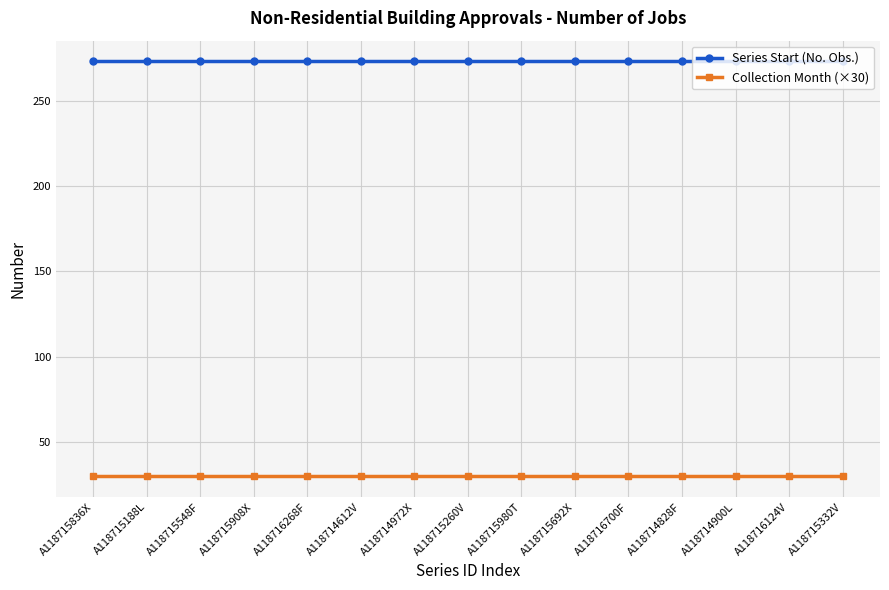

Reading left to right, extract all data points from this chart.

Series Start (No. Obs.): A118715836X=273	A118715188L=273	A118715548F=273	A118715908X=273	A118716268F=273	A118714612V=273	A118714972X=273	A118715260V=273	A118715980T=273	A118715692X=273	A118716700F=273	A118714828F=273	A118714900L=273	A118716124V=273	A118715332V=273
Collection Month (×30): A118715836X=30	A118715188L=30	A118715548F=30	A118715908X=30	A118716268F=30	A118714612V=30	A118714972X=30	A118715260V=30	A118715980T=30	A118715692X=30	A118716700F=30	A118714828F=30	A118714900L=30	A118716124V=30	A118715332V=30